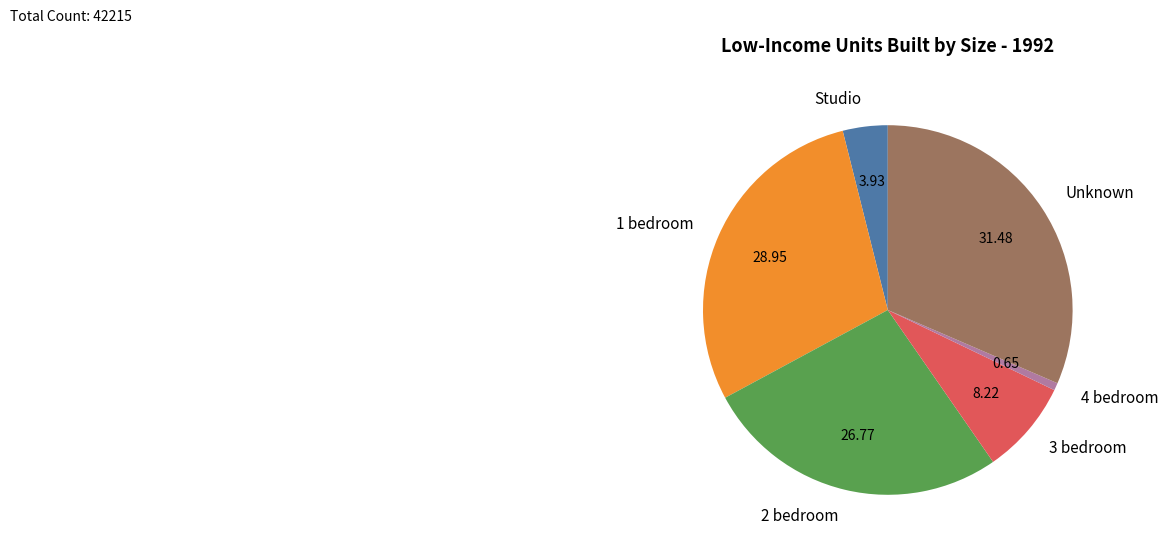

Is the sum of 1 bedroom and 2 bedroom greater than half?

Yes